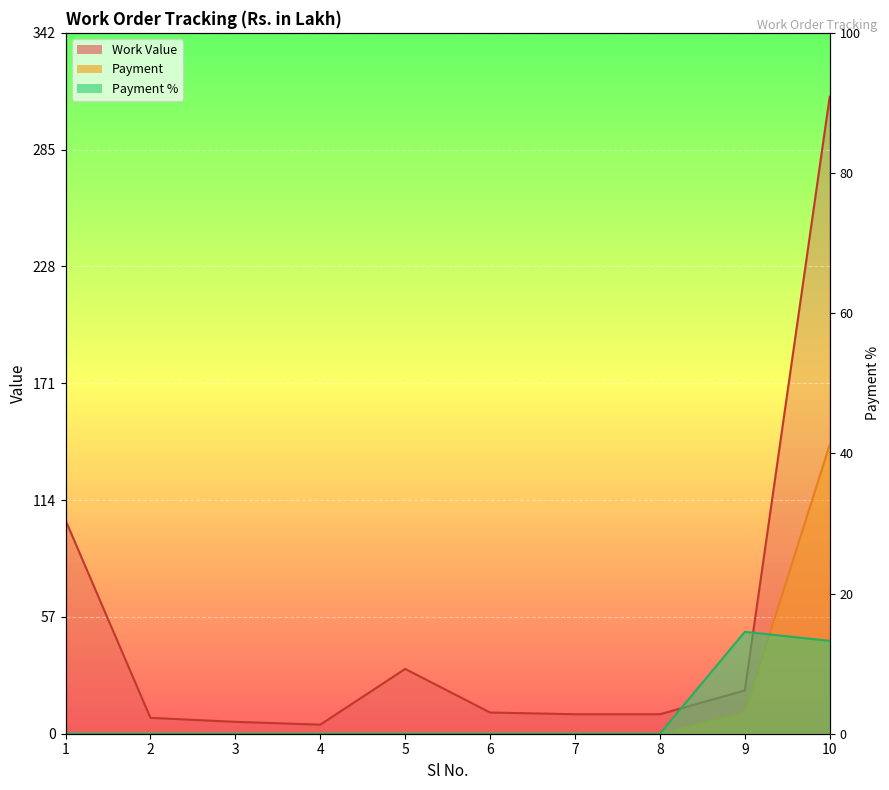

List the series in order of their peak value, lowest first.

Payment %, Payment, Work Value